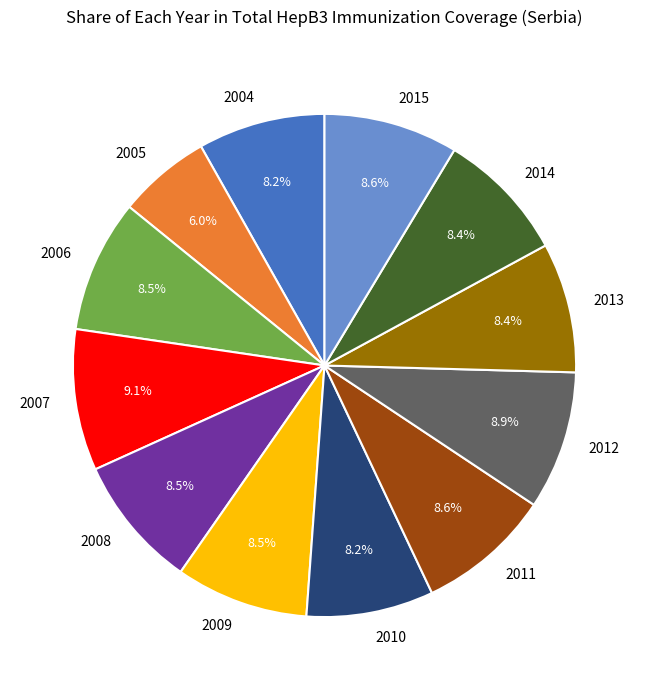

Is there a majority slice in this chart?

No